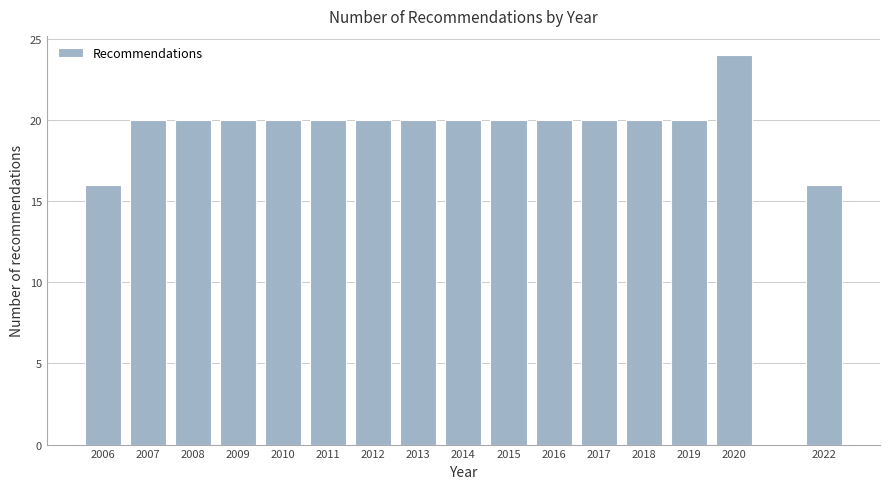

Reading left to right, transcribe all the data shown in this chart.

2006=16	2007=20	2008=20	2009=20	2010=20	2011=20	2012=20	2013=20	2014=20	2015=20	2016=20	2017=20	2018=20	2019=20	2020=24	2022=16